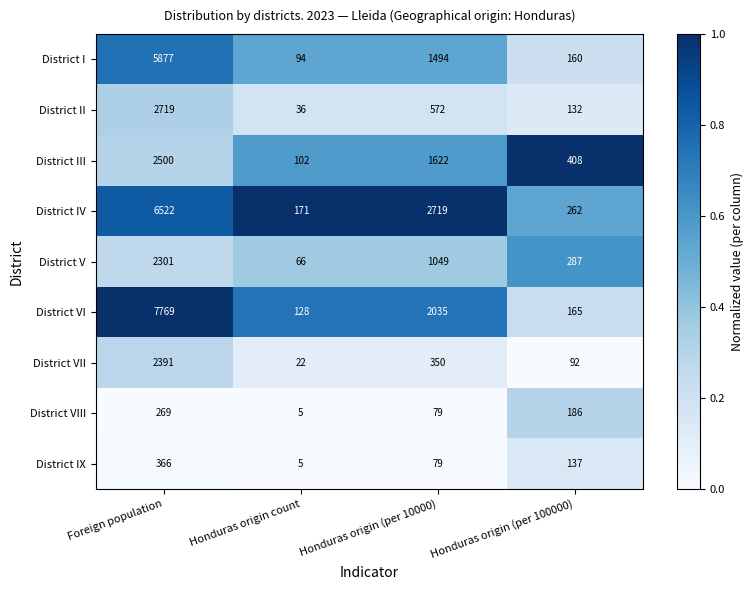

What is the smallest value displayed?

5